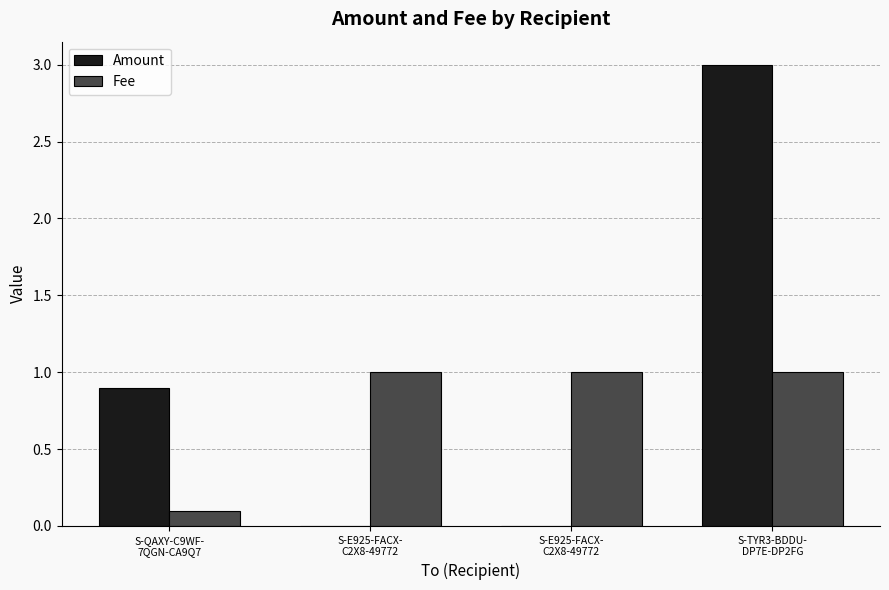

Between S-QAXY-C9WF-
7QGN-CA9Q7 and S-E925-FACX-
C2X8-49772, which is larger?

S-QAXY-C9WF-
7QGN-CA9Q7